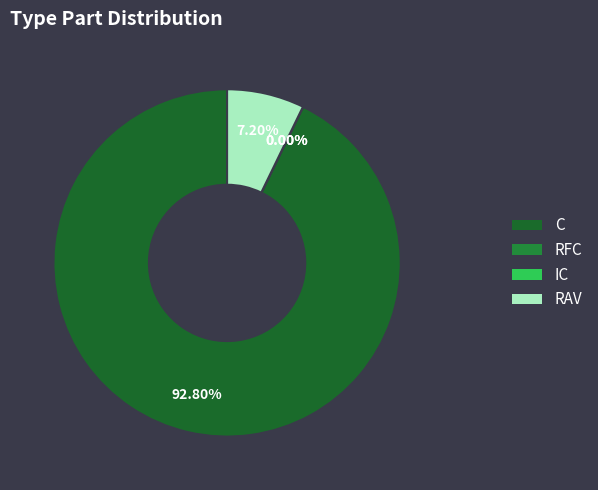

Do C and RAV together represent more than half of the pie?

Yes